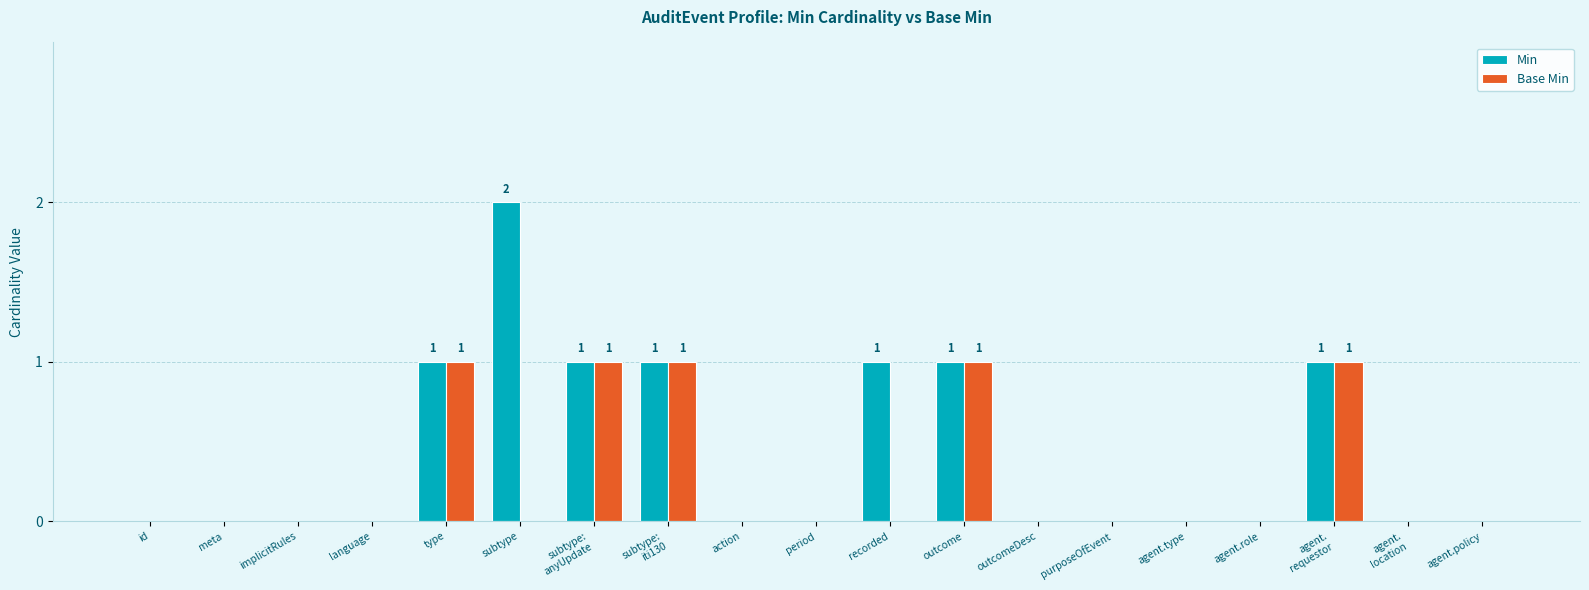

Does the chart contain stacked bars?

No